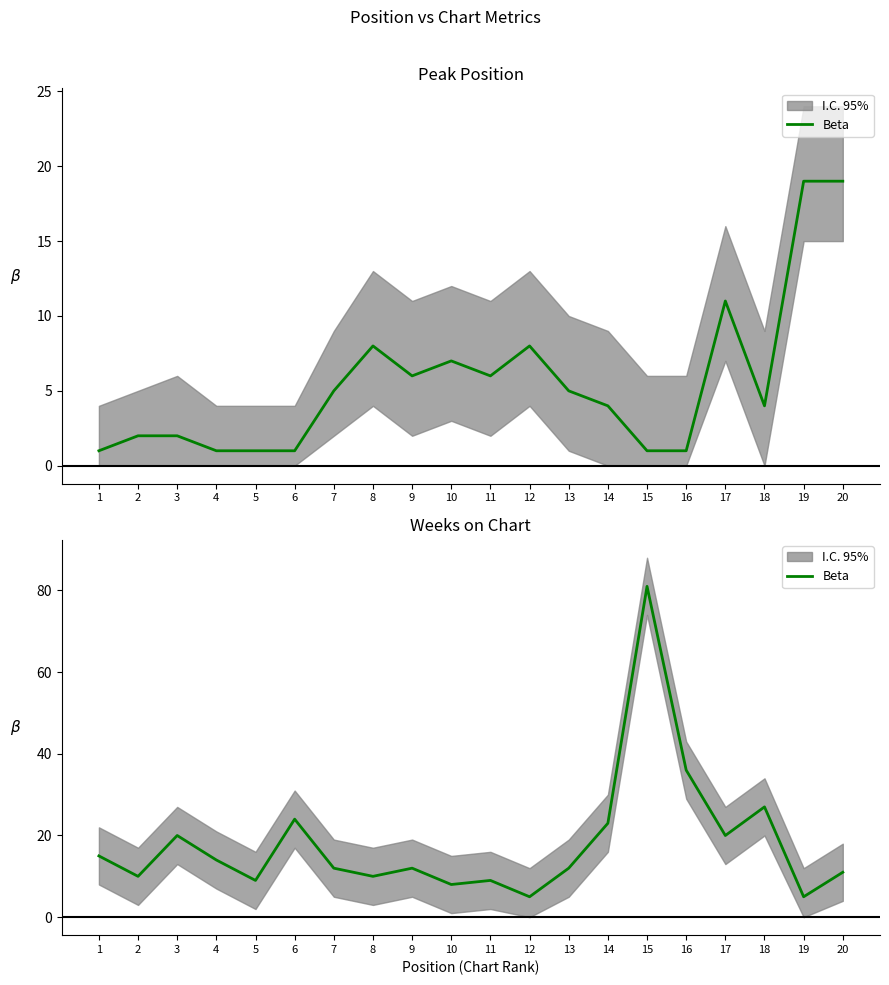

The value at 3 is 27. True or false?

False